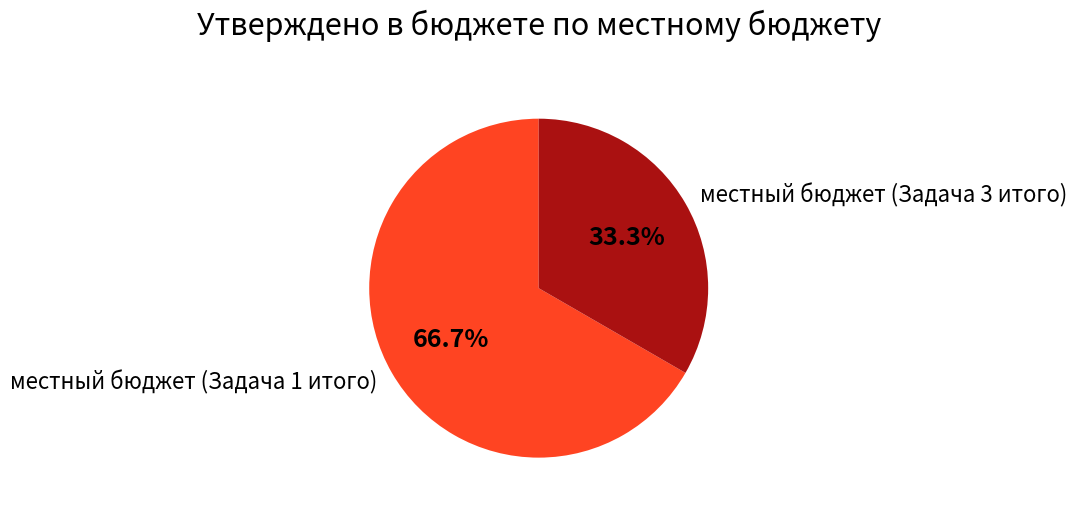

How many slices are in this pie chart?

2